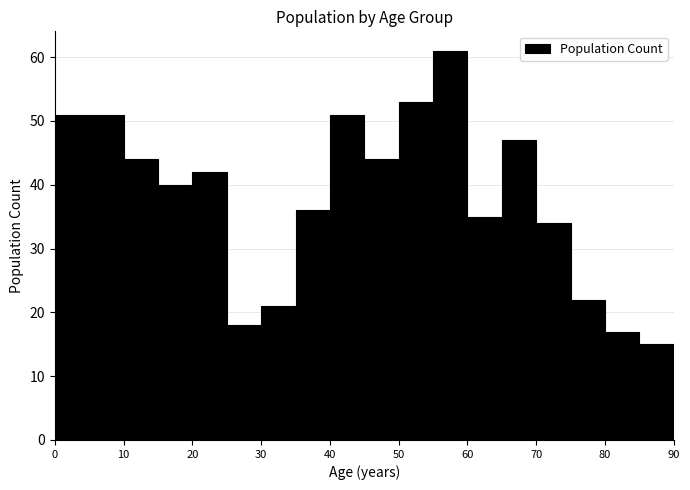

How tall is the bar that spans 15 to 20 on the x-axis? The values are not printed on the chart, so give them approximately, as read against the axis.

40